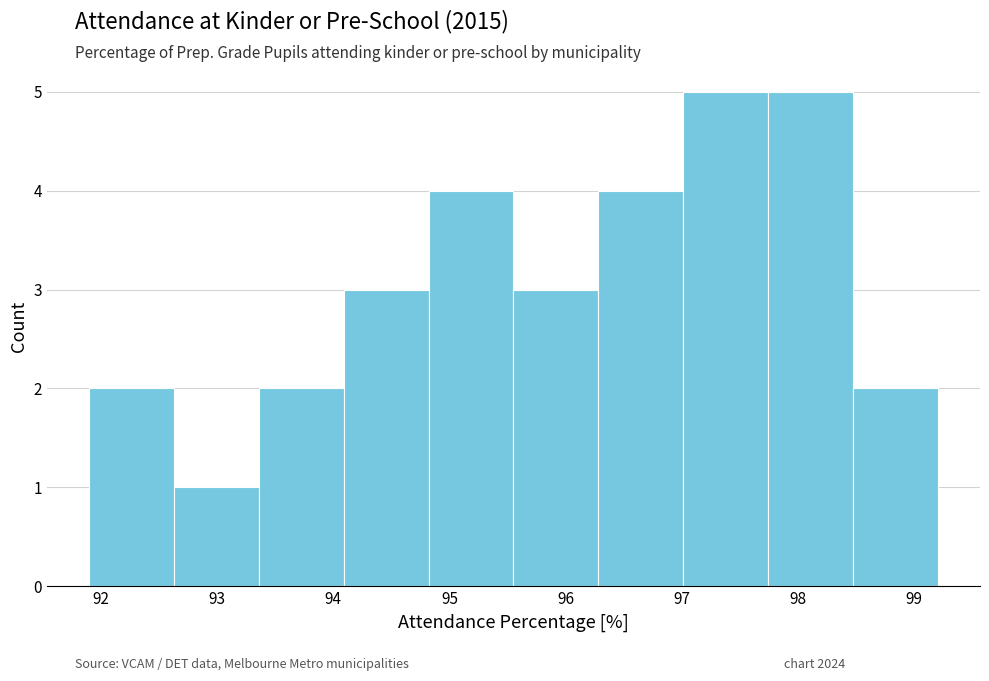

Reading left to right, list every bar in this chart as the range it spans on the x-axis followed by its height. Neither the bar edges nor the heights are printed on the chart, so give them approximately, as read against the axes.

91.90 to 92.63: 2
92.63 to 93.36: 1
93.36 to 94.09: 2
94.09 to 94.82: 3
94.82 to 95.55: 4
95.55 to 96.28: 3
96.28 to 97.01: 4
97.01 to 97.74: 5
97.74 to 98.47: 5
98.47 to 99.20: 2